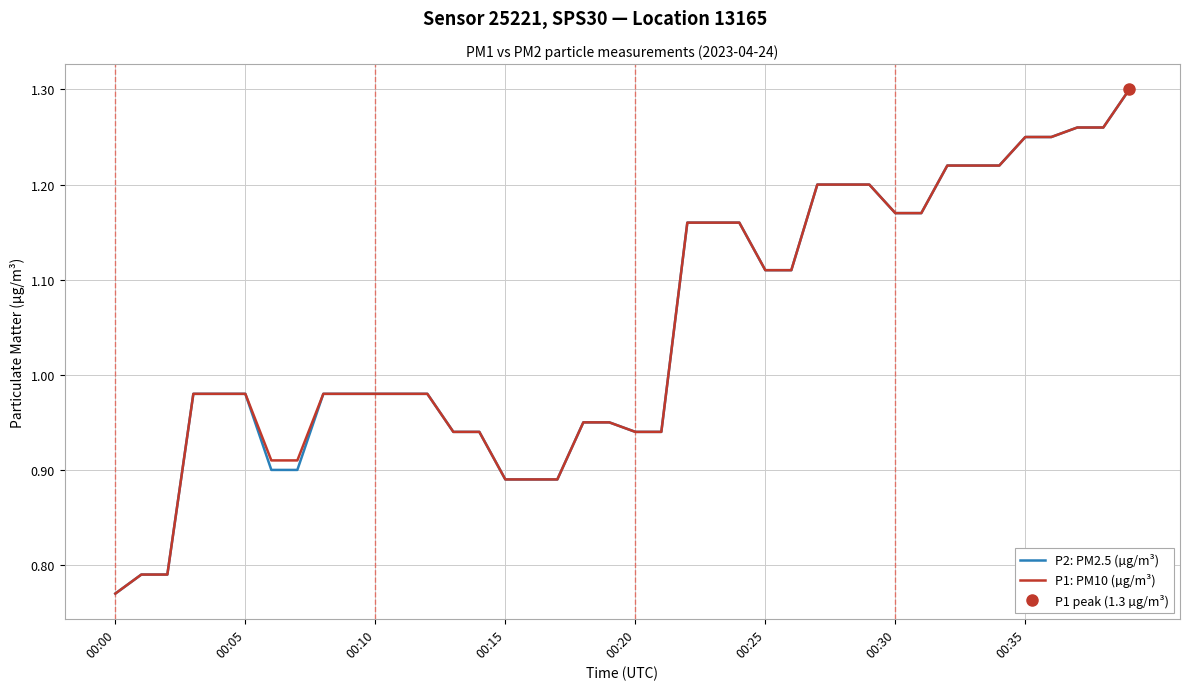

True or false: P1: PM10 (µg/m³) and P2: PM2.5 (µg/m³) cross at least once.

False